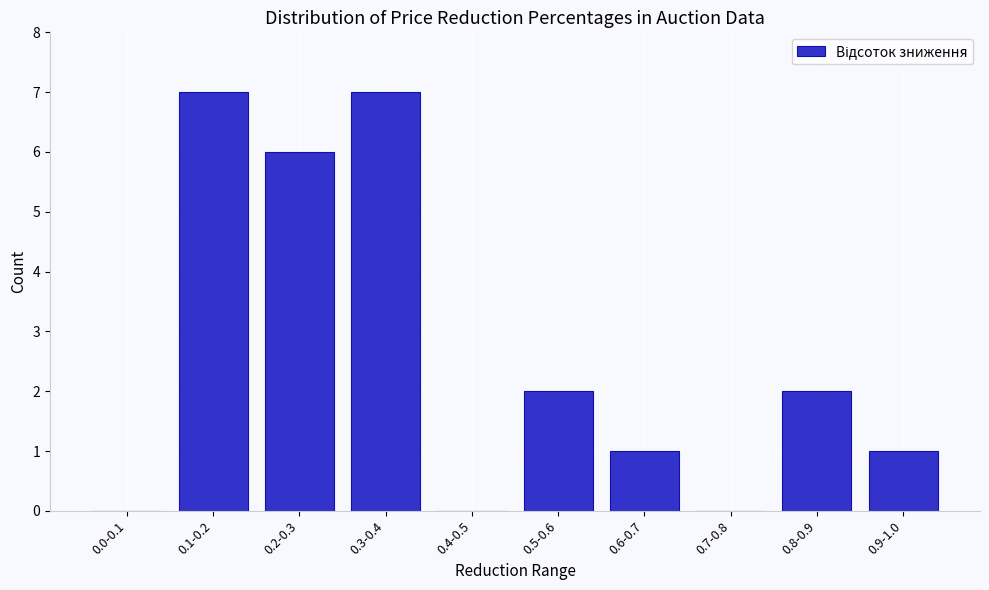

Reading right to left, what are all the values shown in this chart?

0.9-1.0=1	0.8-0.9=2	0.7-0.8=0	0.6-0.7=1	0.5-0.6=2	0.4-0.5=0	0.3-0.4=7	0.2-0.3=6	0.1-0.2=7	0.0-0.1=0